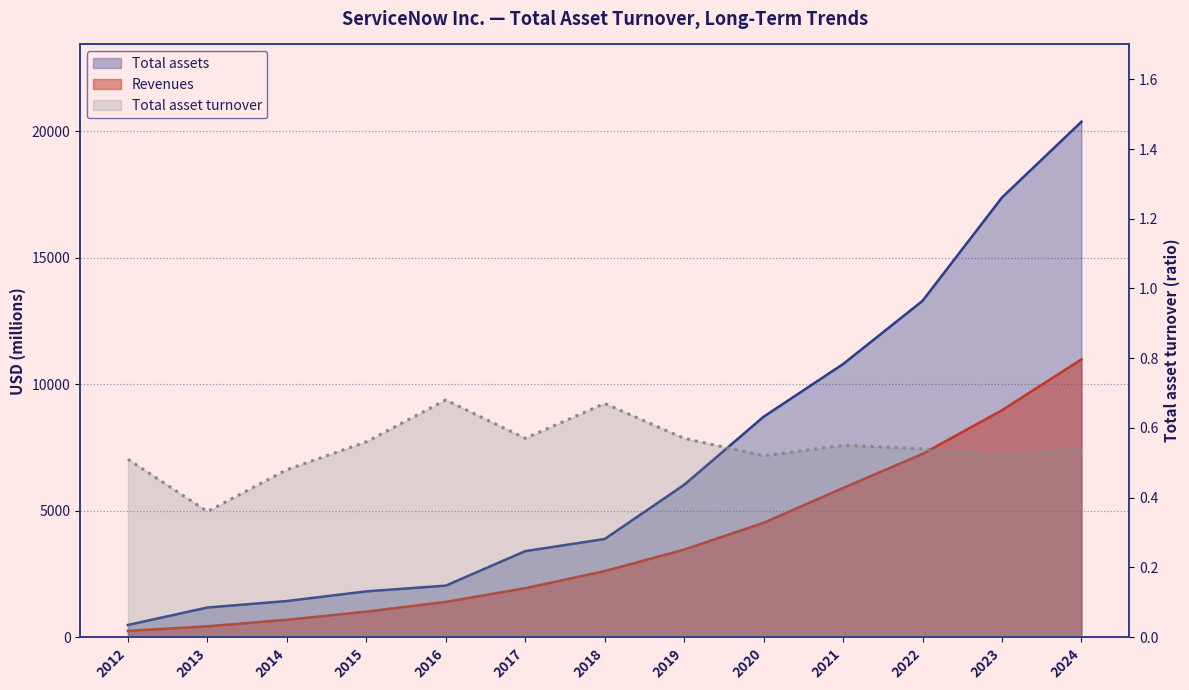

Reading right to left, extract all data points from this chart.

Revenues: 10984.0	8971.0	7245.0	5896.0	4519.0	3460.0	2609.0	1933.0	1391.0	1005.0	683.0	425.0	244.0
Total assets: 20383.0	17387.0	13299.0	10798.0	8715.0	6022.0	3879.0	3398.0	2034.0	1807.0	1425.0	1168.0	478.0
Total asset turnover: 0.5	0.5	0.5	0.6	0.5	0.6	0.7	0.6	0.7	0.6	0.5	0.4	0.5